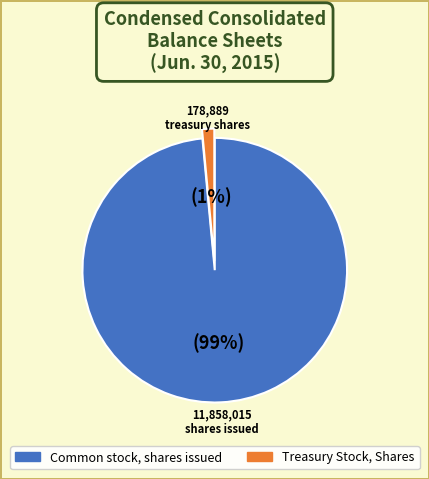

Does any single category account for the majority?

Yes